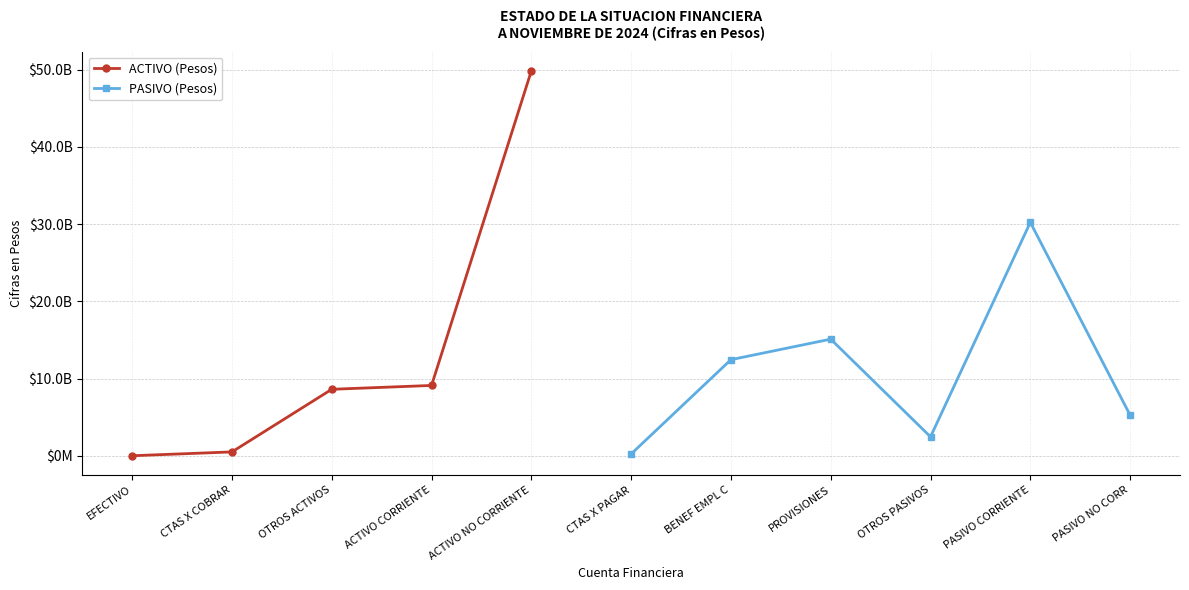

The value of CORRIENTE at PASIVO is 40300691299.9. True or false?

False